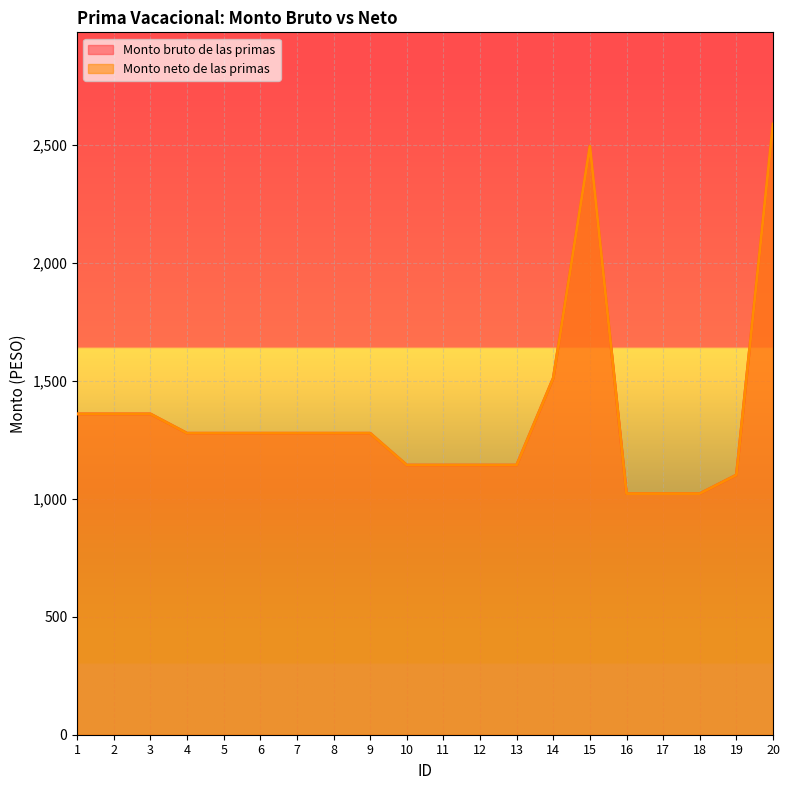

What is the average value of the Monto bruto de las primas series?

1353.7